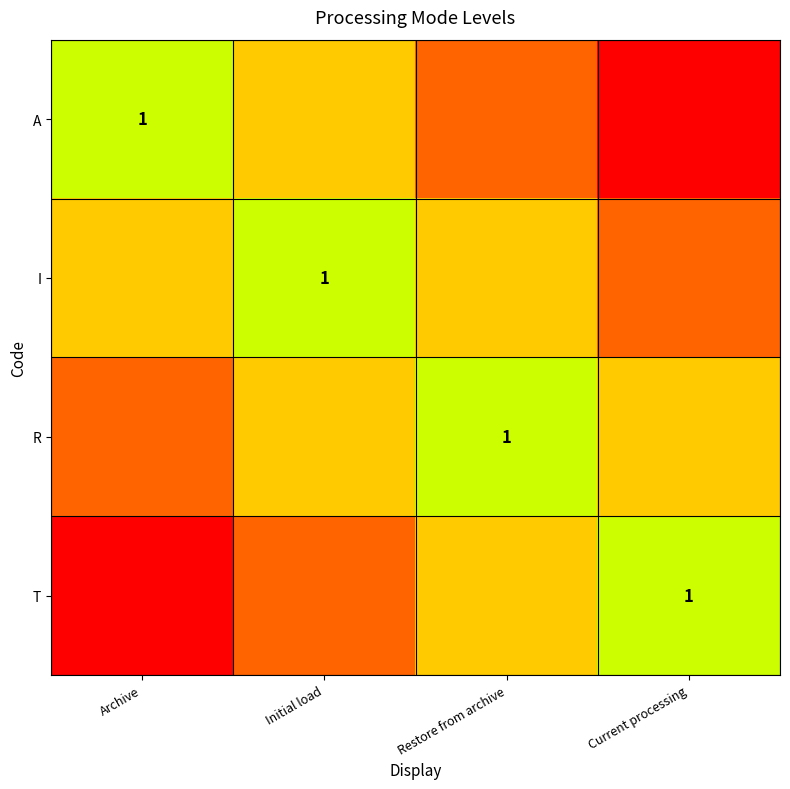

Is it true that A equals 0.5 at Archive?

False